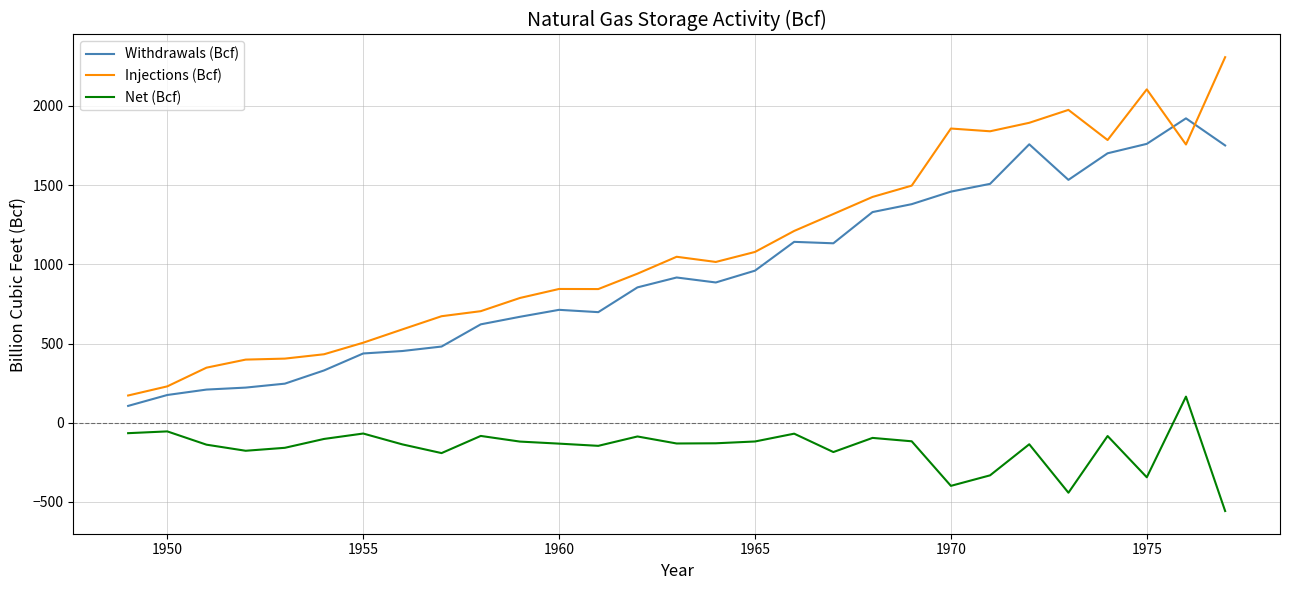

List the series in order of their peak value, lowest first.

Net (Bcf), Withdrawals (Bcf), Injections (Bcf)